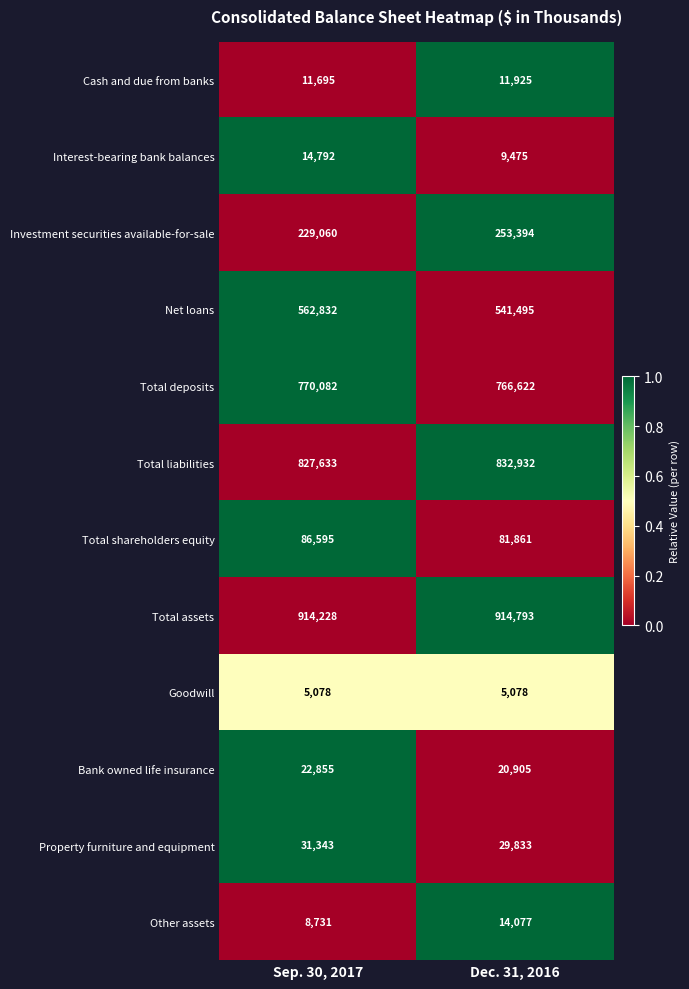

Which series has the widest spread of values?

Investment securities available-for-sale